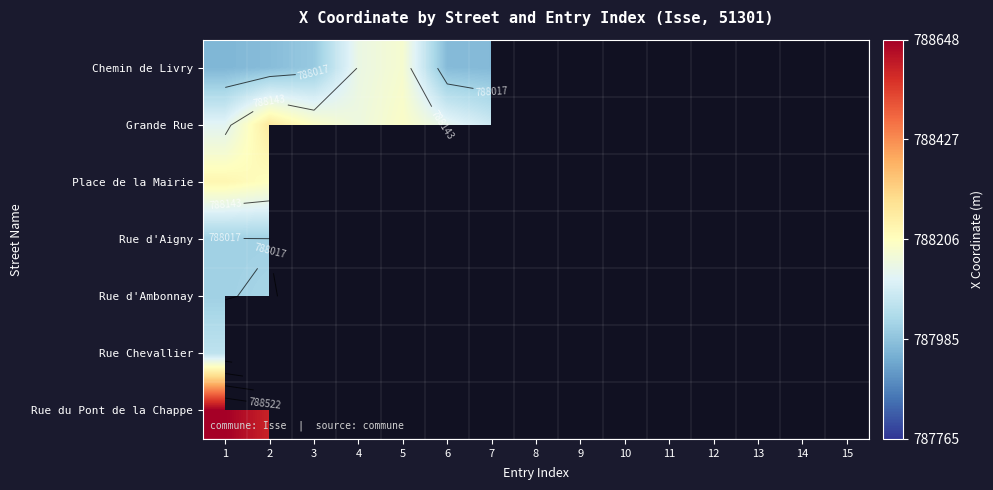

At how many categories does at least one series exceed 788641?

1